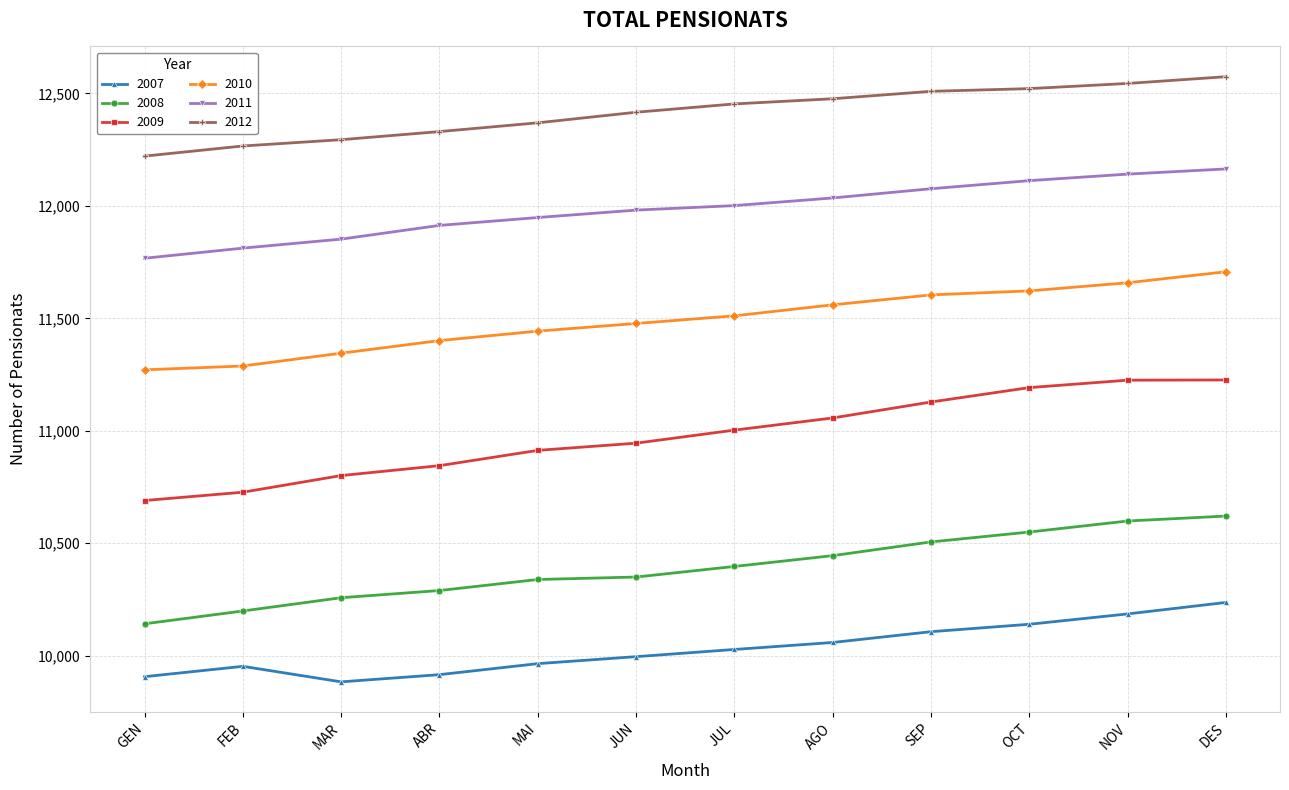

True or false: 2010 and 2009 cross at least once.

False